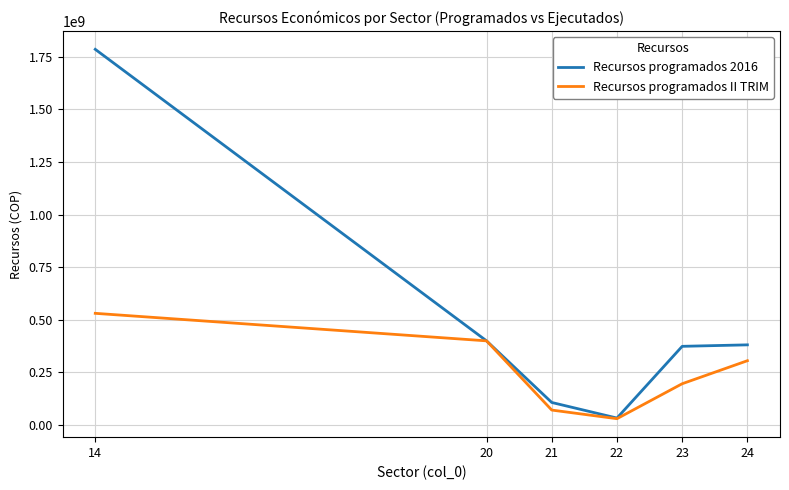

Rank the series by their average value, from highest to lowest.

Recursos programados 2016, Recursos programados II TRIM